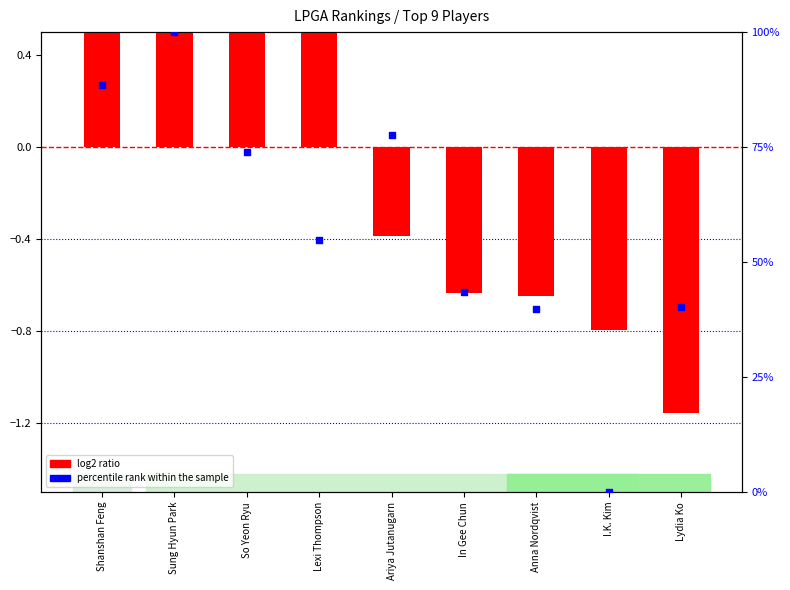

At how many categories does at least one series exceed 19?

8